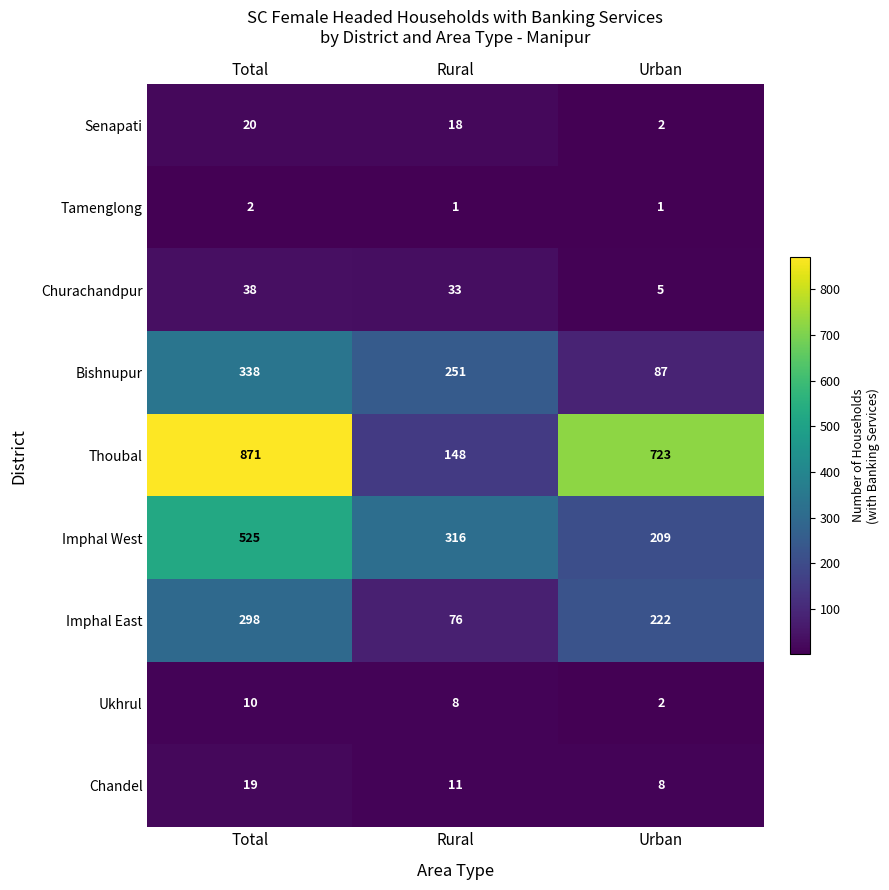

At which label does Chandel reach its peak?

Total